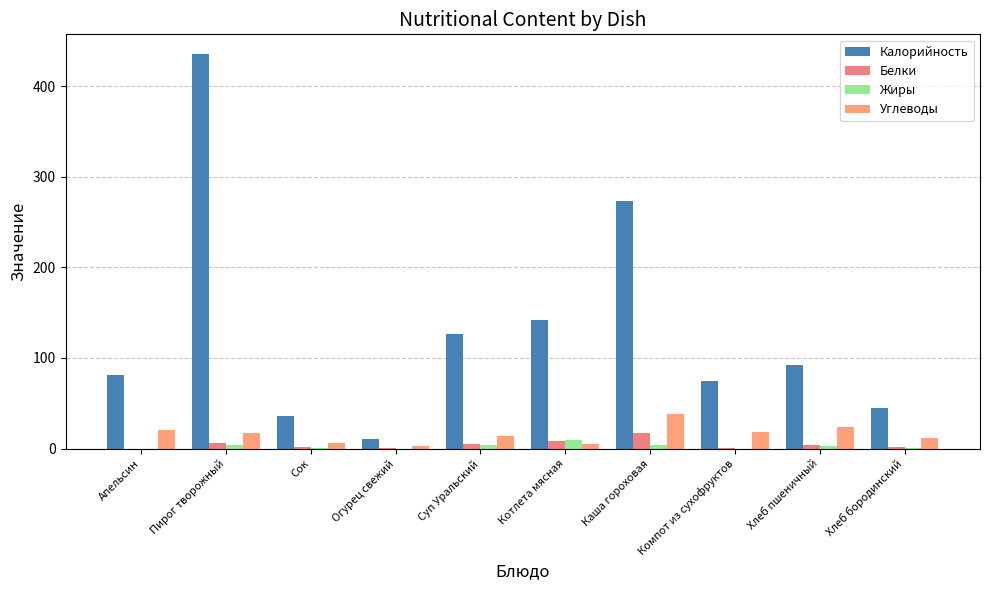

True or false: Калорийность has a value of 42.5 at Апельсин.

False